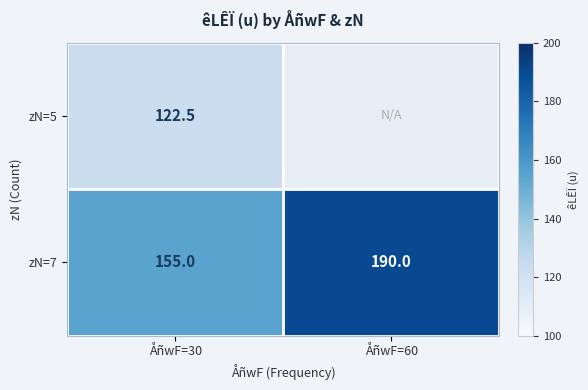

True or false: zN=7 has a value of 268.8 at ÅñwF=30.

False